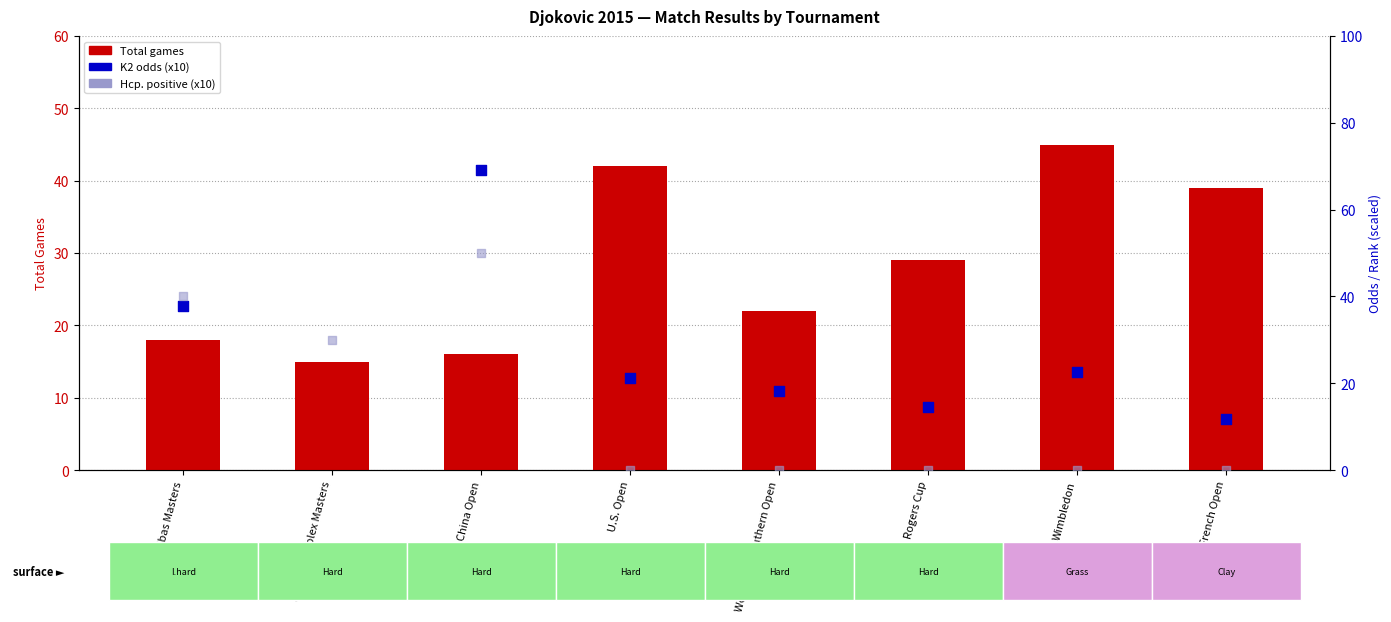

At which category is the sum across all series the highest?

Shanghai Rolex Masters